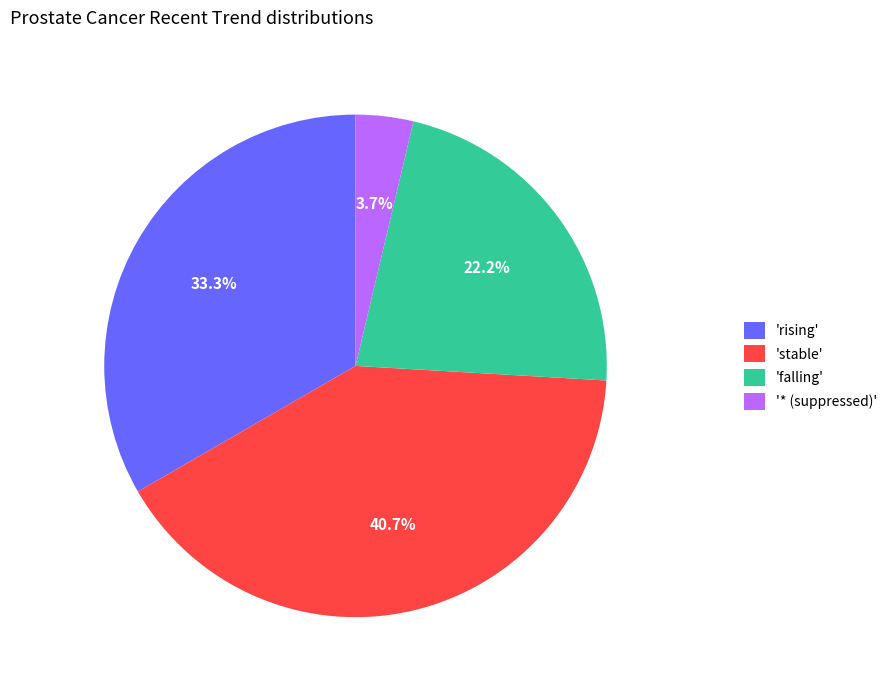

Which slice is the largest?

'stable'